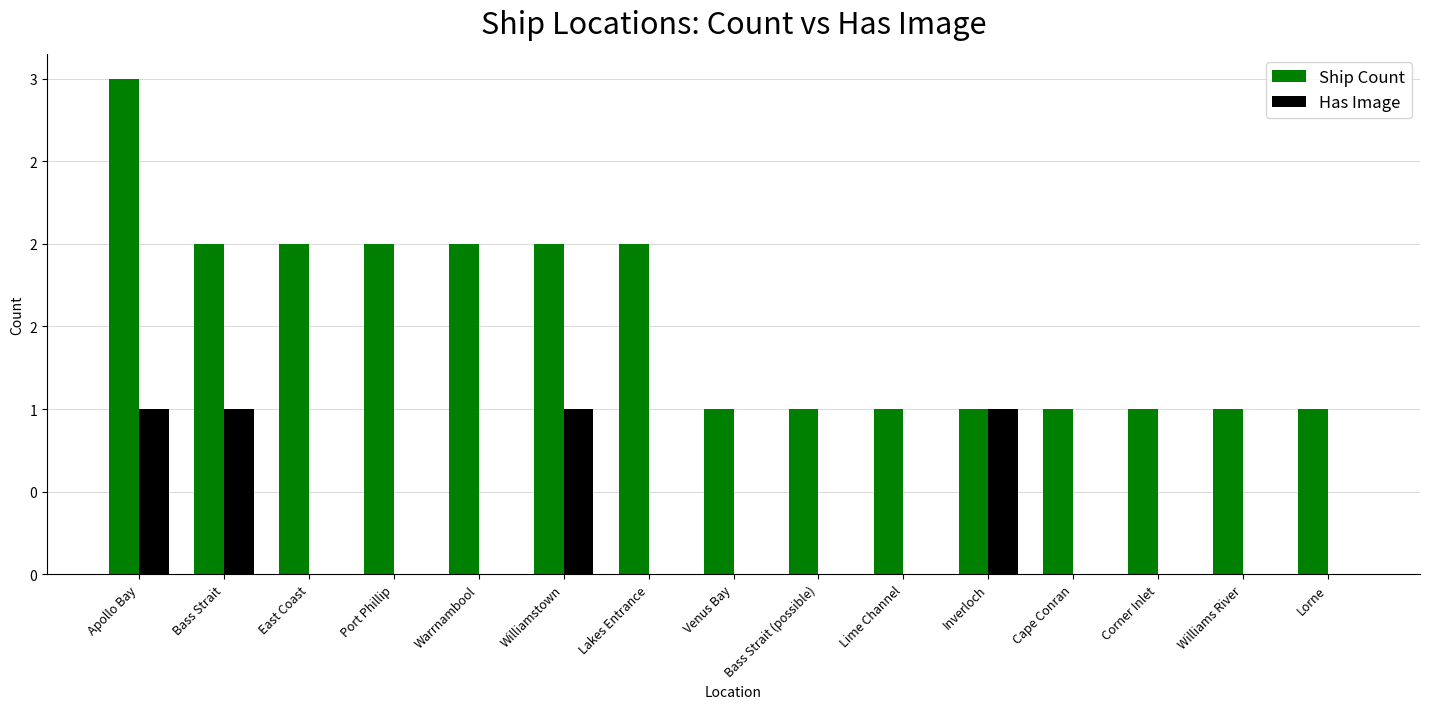

Reading left to right, what are all the values shown in this chart?

Ship Count: Apollo Bay=3	Bass Strait=2	East Coast=2	Port Phillip=2	Warrnambool=2	Williamstown=2	Lakes Entrance=2	Venus Bay=1	Bass Strait (possible)=1	Lime Channel=1	Inverloch=1	Cape Conran=1	Corner Inlet=1	Williams River=1	Lorne=1
Has Image: Apollo Bay=1	Bass Strait=1	East Coast=0	Port Phillip=0	Warrnambool=0	Williamstown=1	Lakes Entrance=0	Venus Bay=0	Bass Strait (possible)=0	Lime Channel=0	Inverloch=1	Cape Conran=0	Corner Inlet=0	Williams River=0	Lorne=0